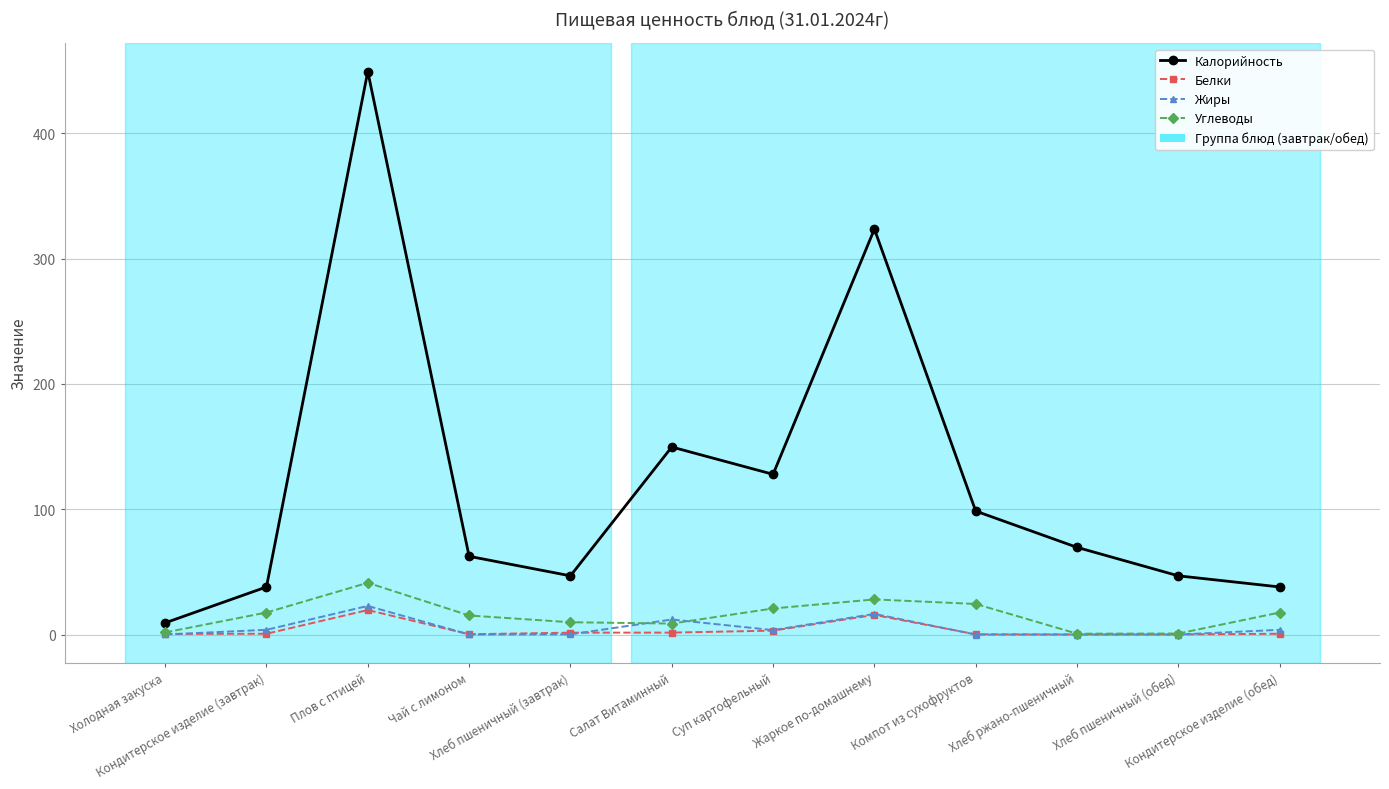

What is the value of the Углеводы point at the 12th from the left?

17.6